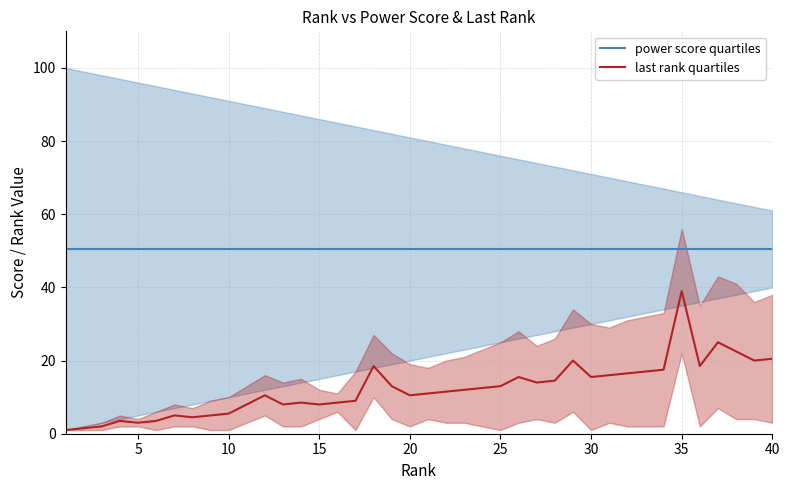

What is the lowest value of the power score quartiles series?

50.5